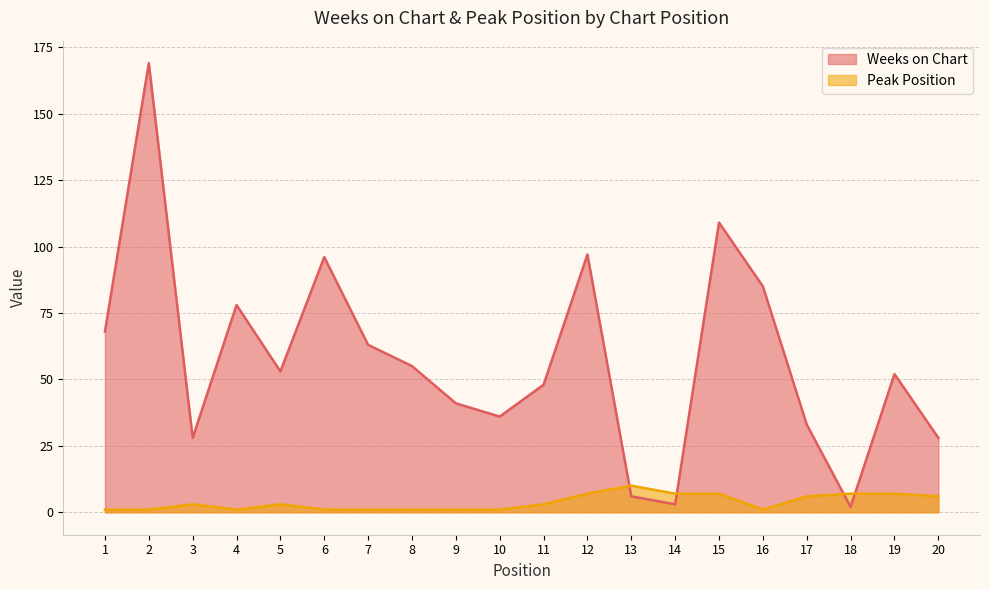

Reading left to right, transcribe all the data shown in this chart.

Weeks on Chart: 1=68	2=169	3=28	4=78	5=53	6=96	7=63	8=55	9=41	10=36	11=48	12=97	13=6	14=3	15=109	16=85	17=33	18=2	19=52	20=28
Peak Position: 1=1	2=1	3=3	4=1	5=3	6=1	7=1	8=1	9=1	10=1	11=3	12=7	13=10	14=7	15=7	16=1	17=6	18=7	19=7	20=6